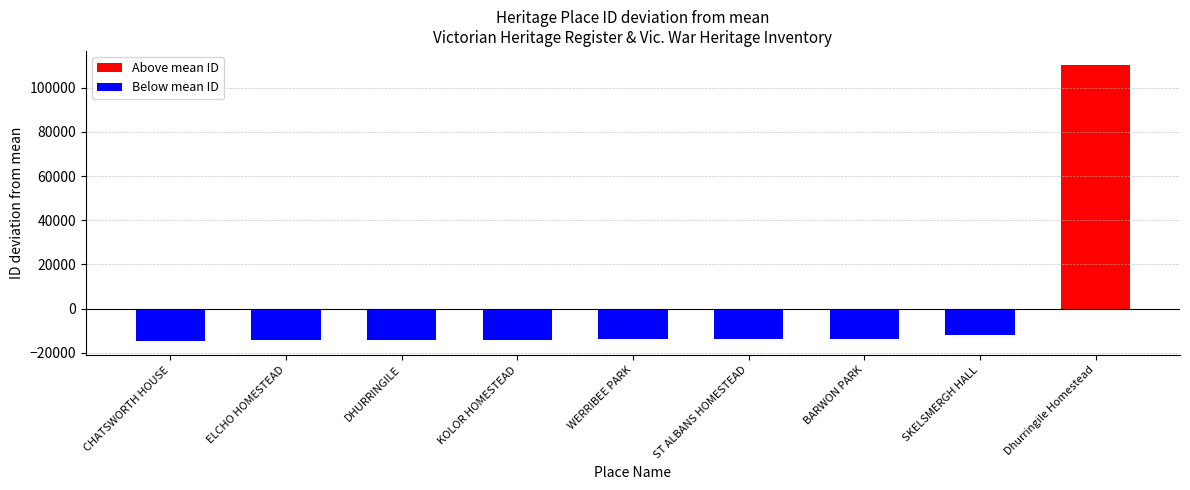

At which label does Below mean ID first exceed -13730?

ST ALBANS HOMESTEAD